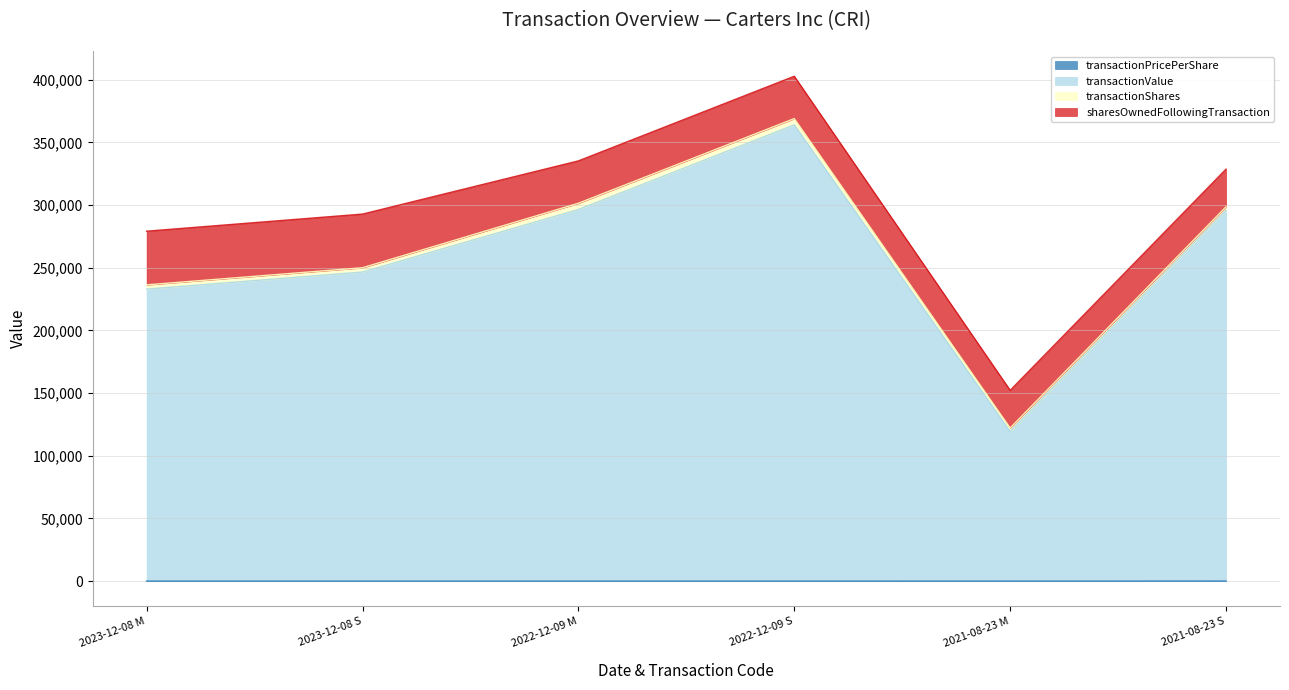

True or false: transactionValue and transactionPricePerShare intersect in this chart.

False